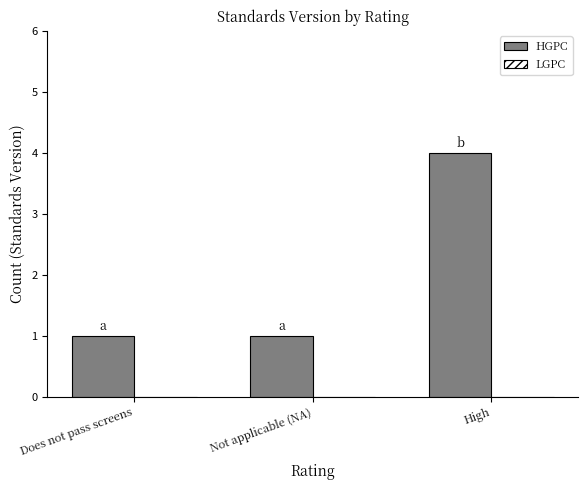

Are the bars horizontal?

No